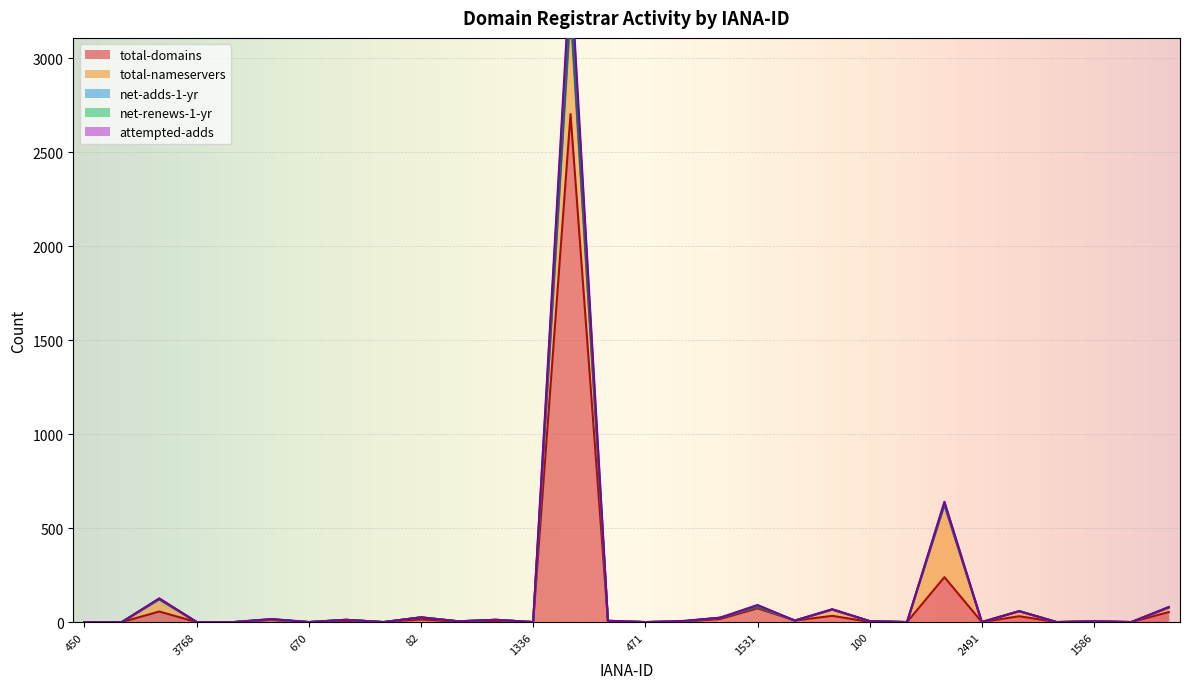

At how many categories does at least one series exceed 753?

1